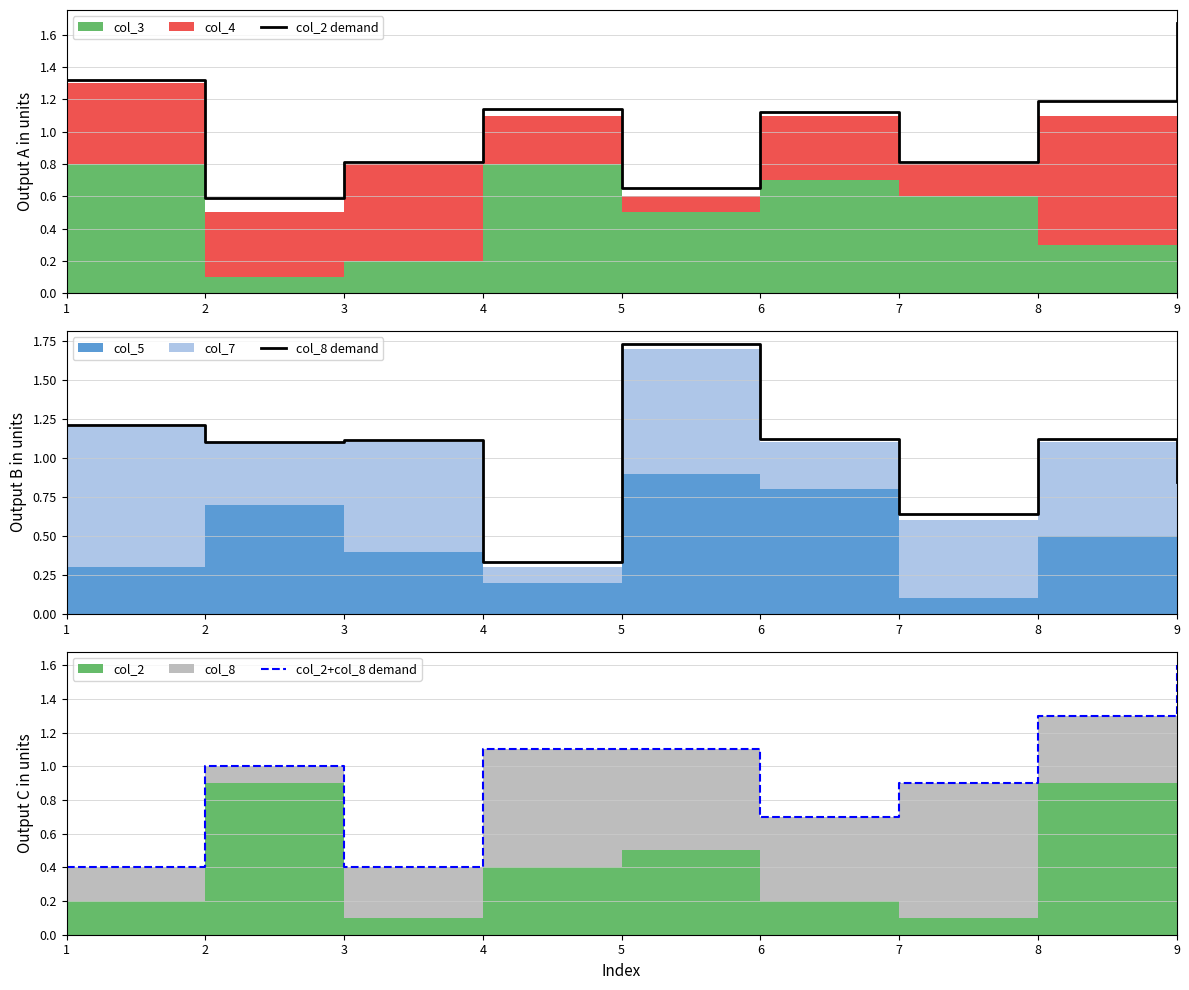

Read the col_2+col_8 demand value at 9.

1.6